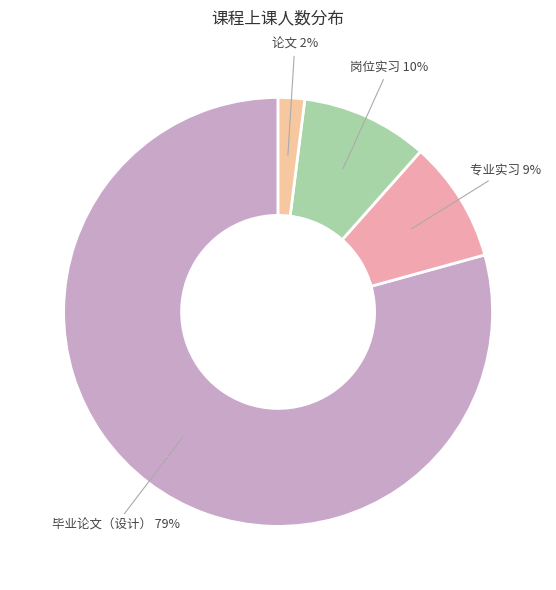

How many segments does this pie chart have?

4